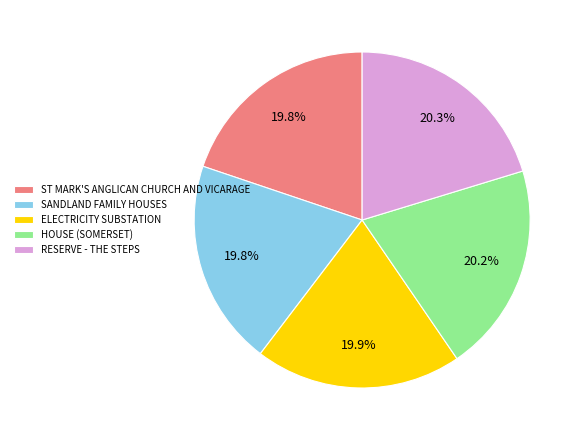

Is it true that RESERVE - THE STEPS is 20% of the pie?

True